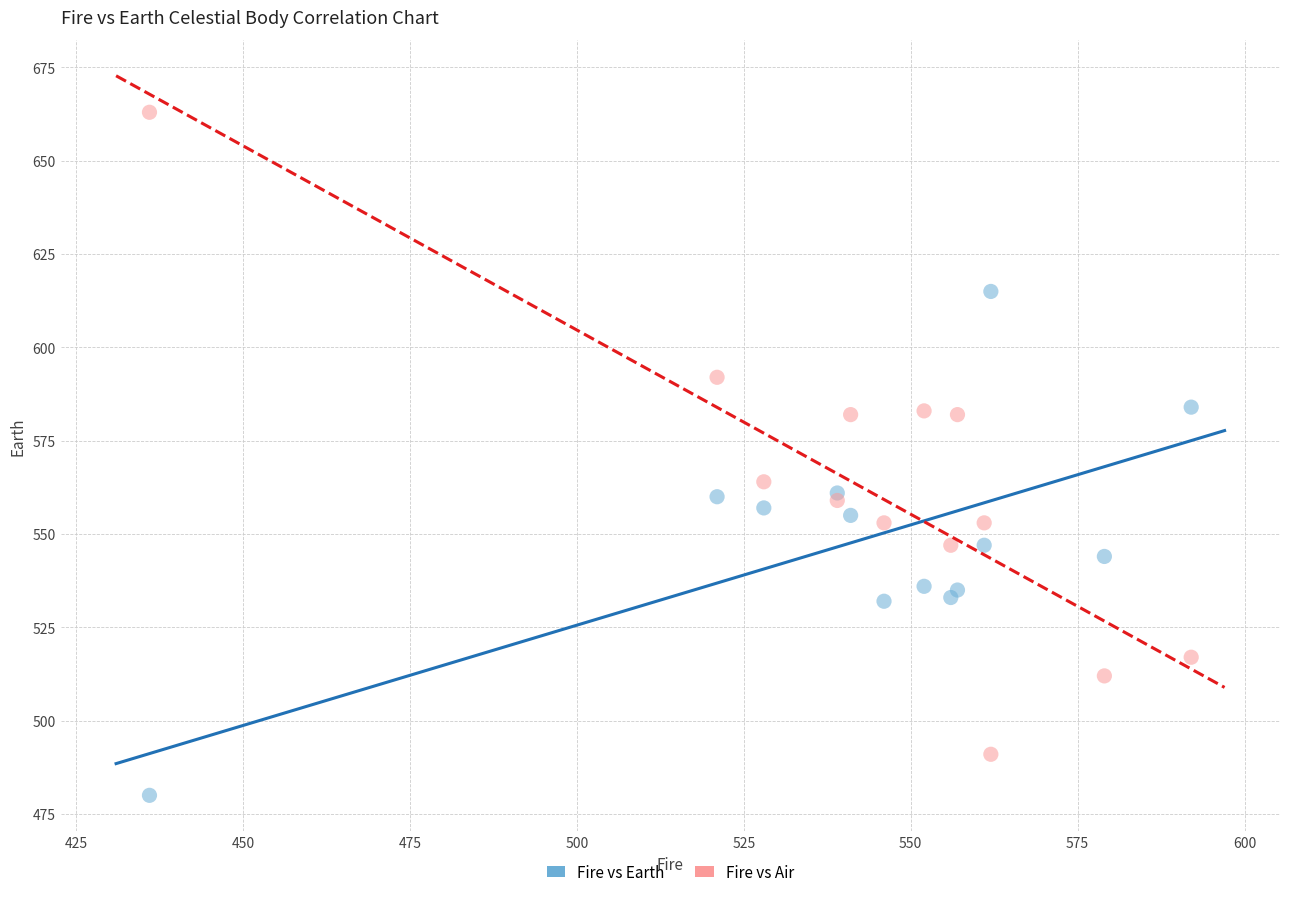

Across all series, what Y value is closest to 571?

564